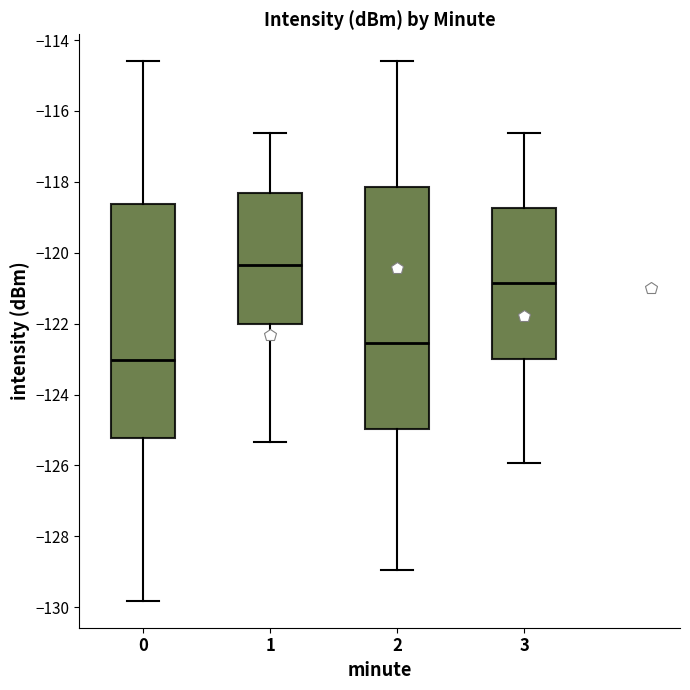

Which box is the tallest, from its lower edge to its upper edge?

2